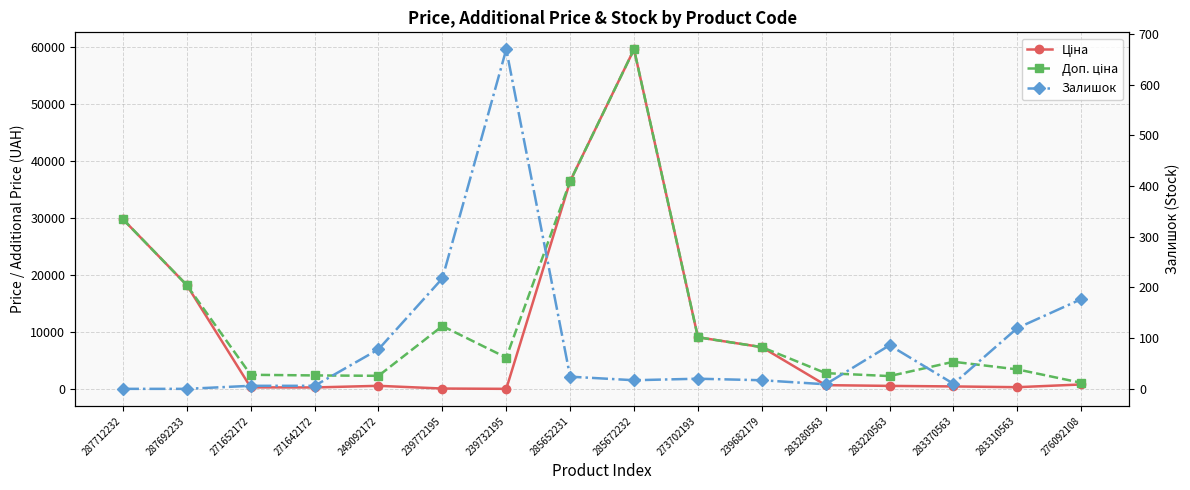

True or false: Доп. ціна has more than 2 interior local peaks.

True